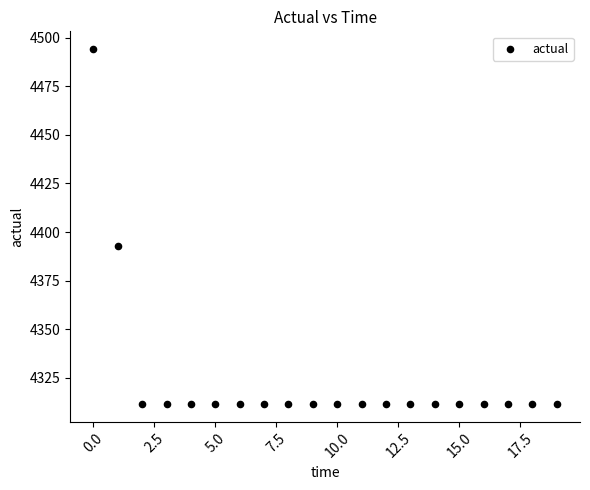

What is the range of Y values (max minus min)?

182.7